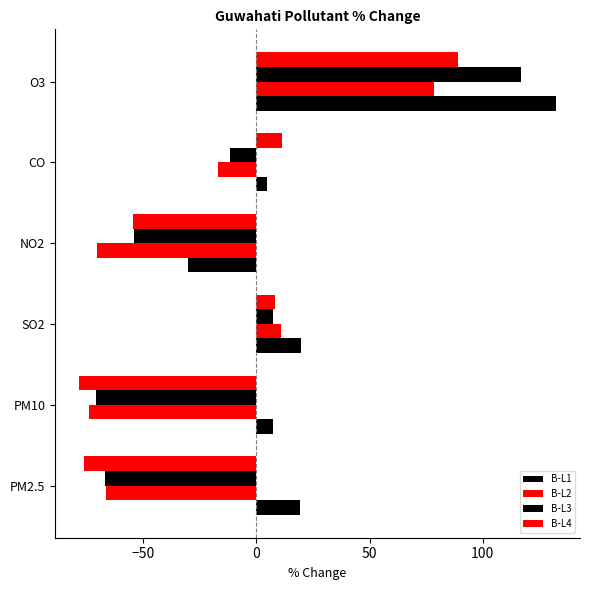

How many negative values does the B-L1 series have?

1